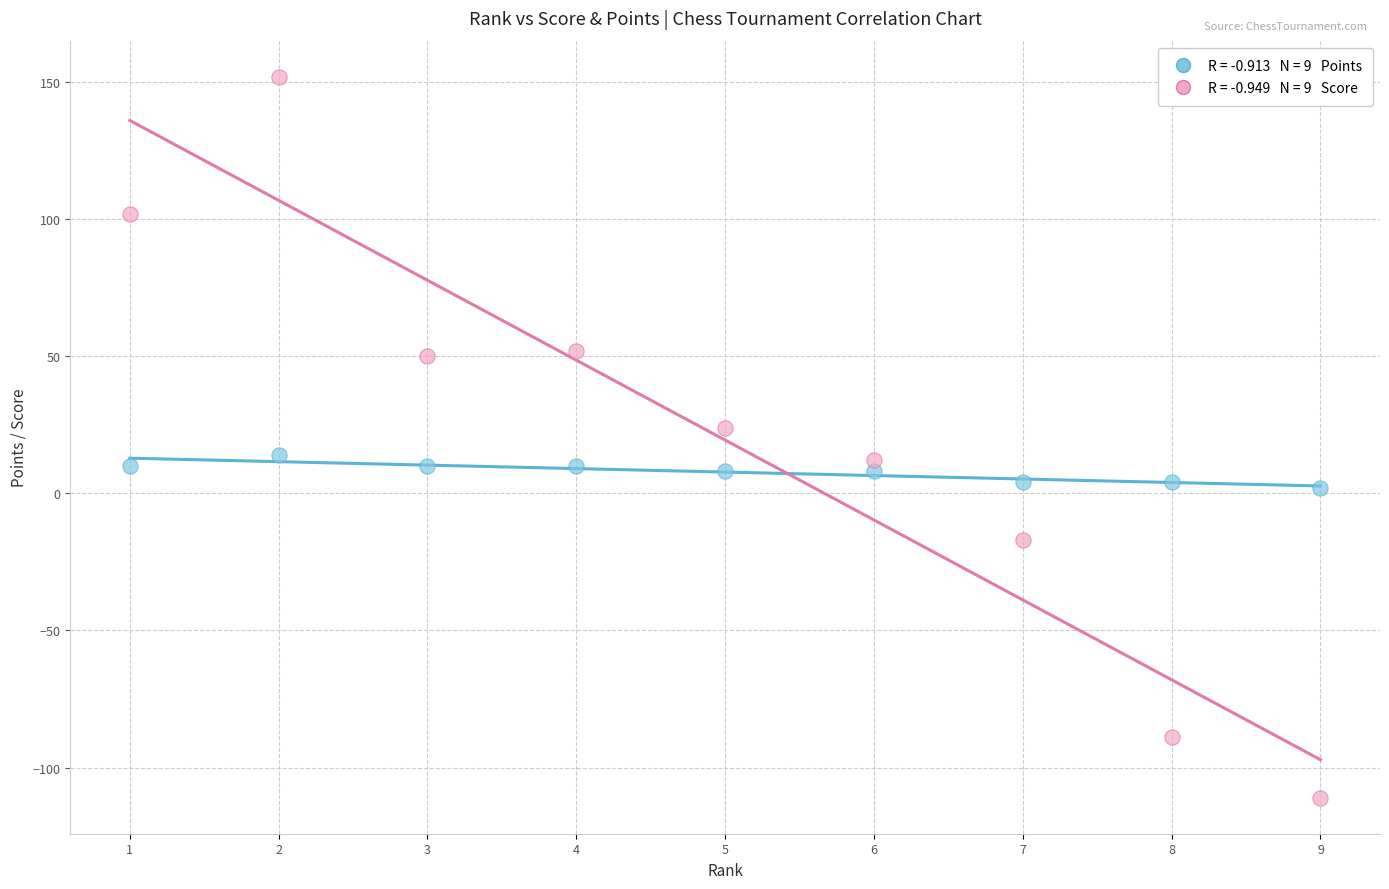

Across all data points, what is the range of X values (max minus min)?

8